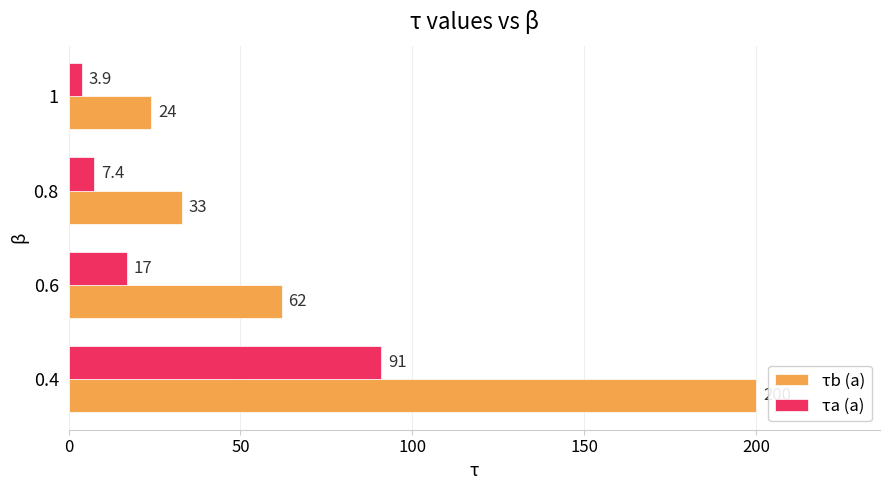

Which series has the widest spread of values?

τb (a)